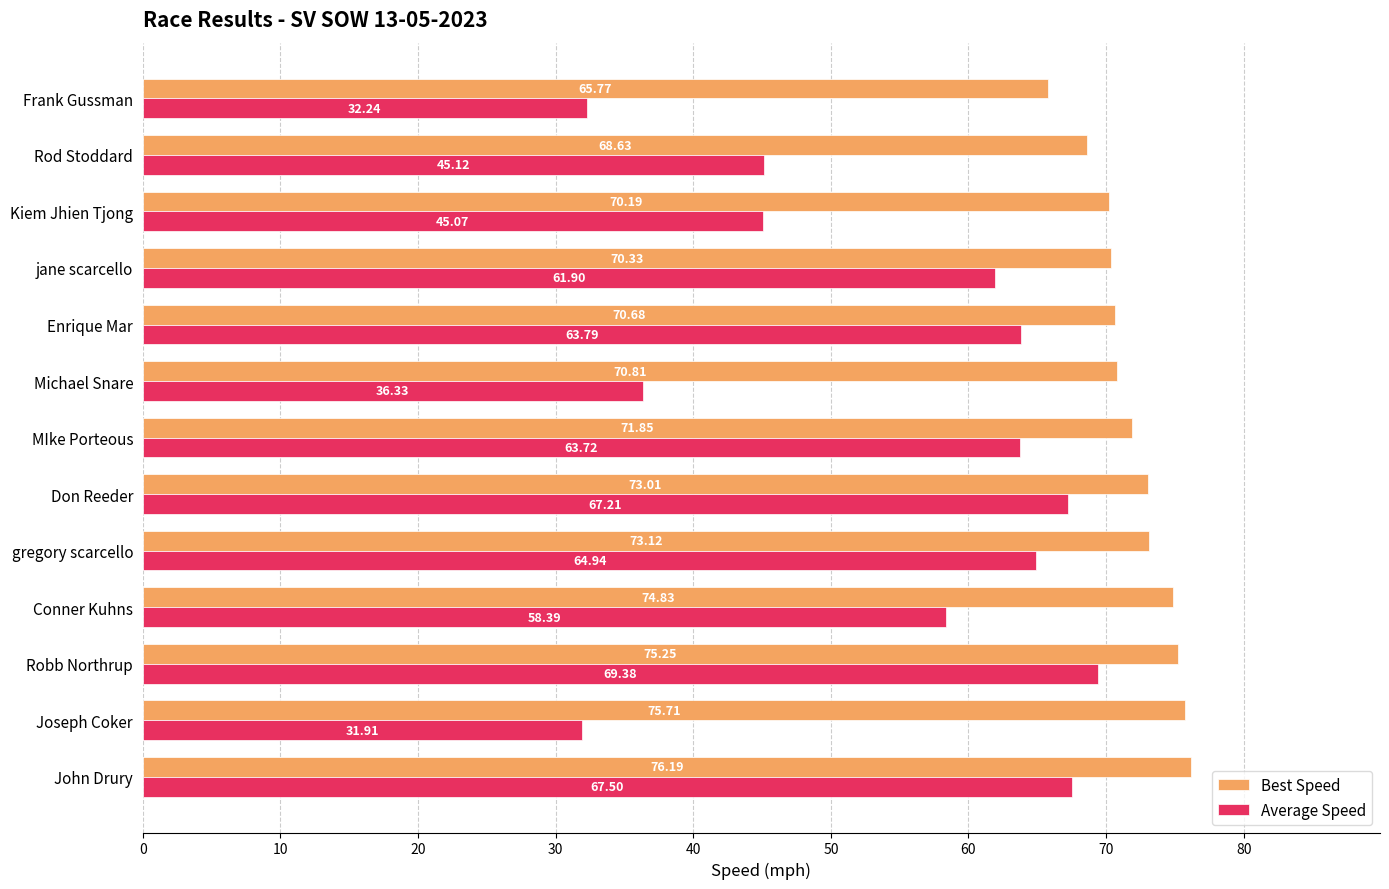

Rank the series by their average value, from lowest to highest.

Average Speed, Best Speed